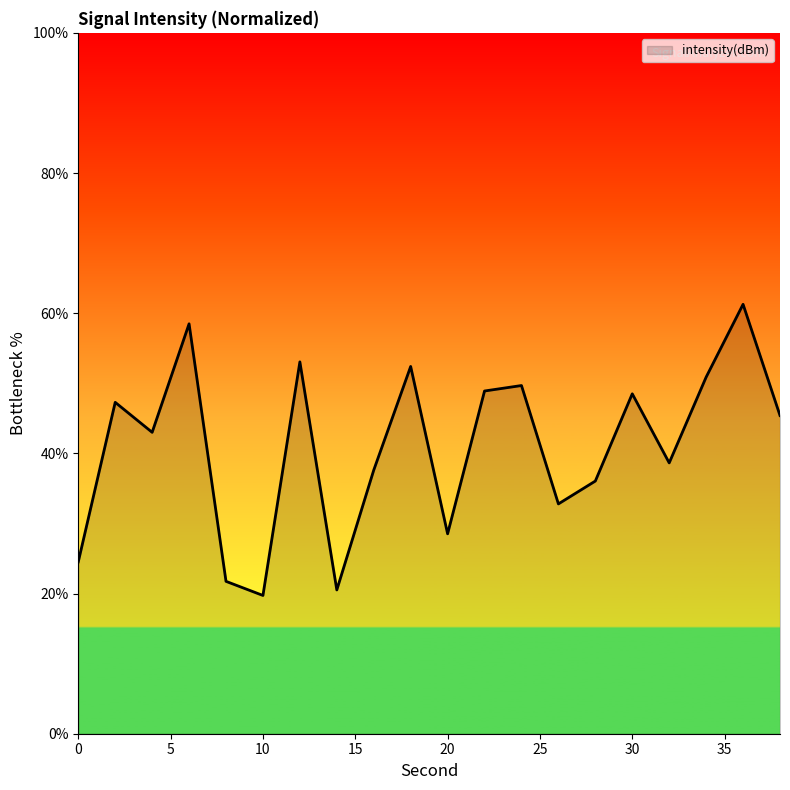

What is the difference between the second highest and minimum values?

38.8